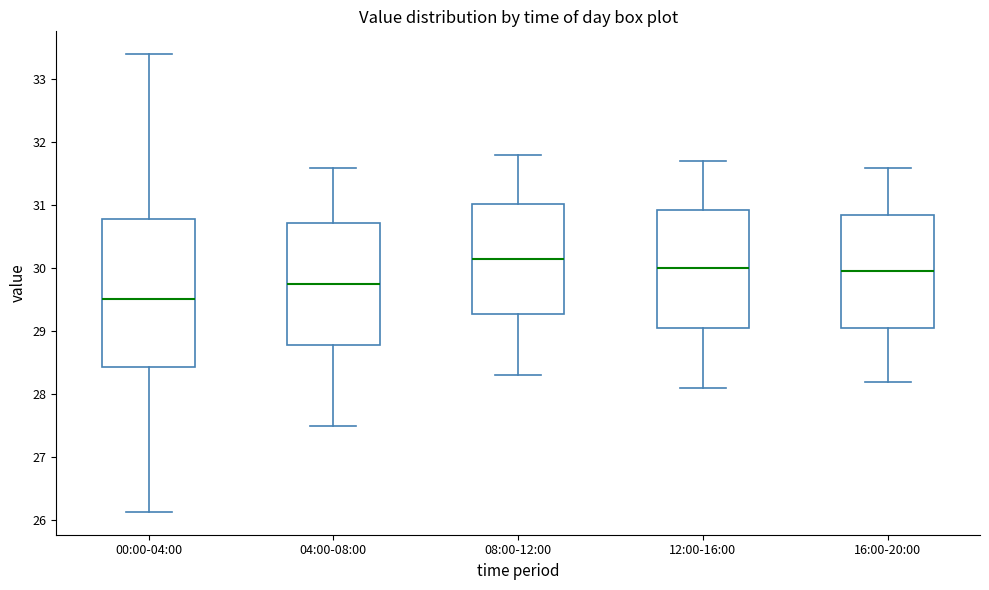

Where does the median line of the box for 04:00-08:00 sit on the y-axis? The values are not printed on the chart, so give them approximately, as read against the axis.

29.8